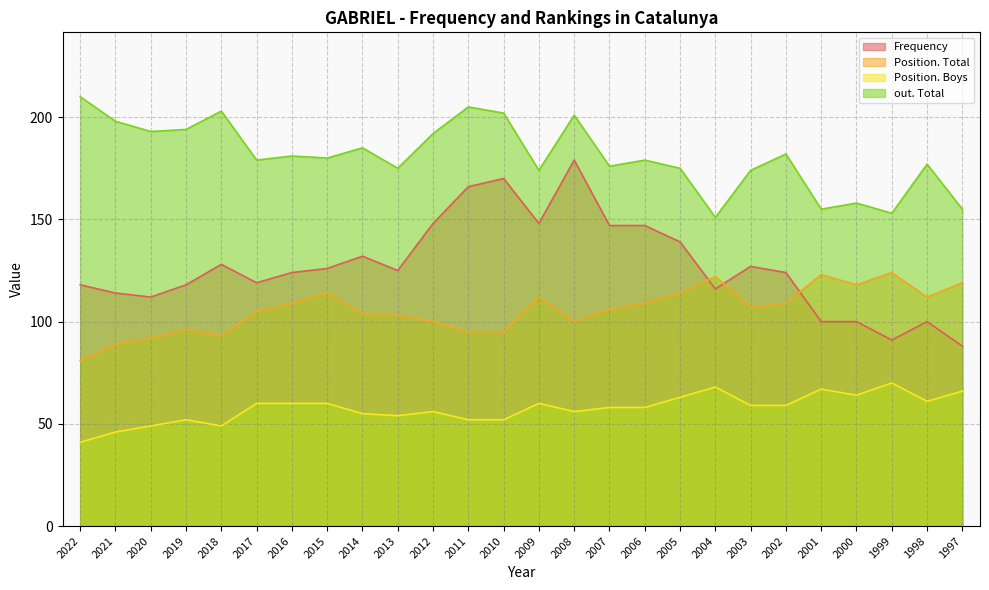

Is it true that Position. Boys equals 70 at 1999?

True